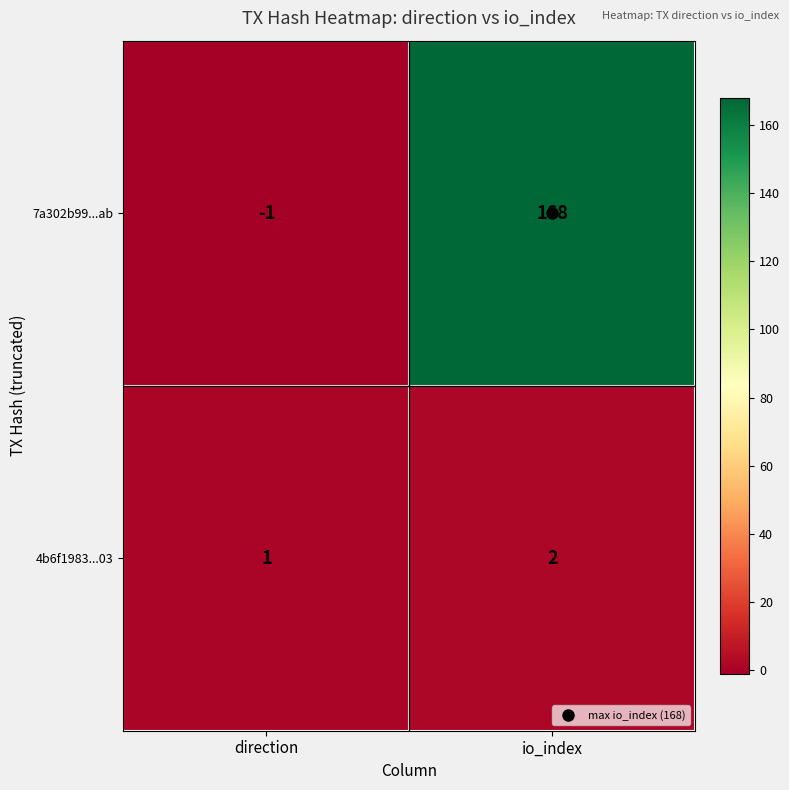

What is the maximum value shown in the chart?

168